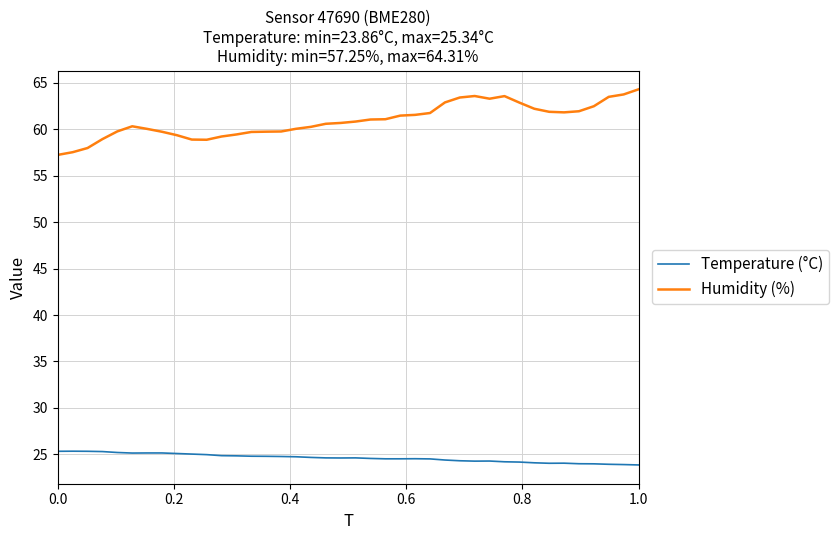

Rank the series by their maximum value, from lowest to highest.

Temperature (°C), Humidity (%)